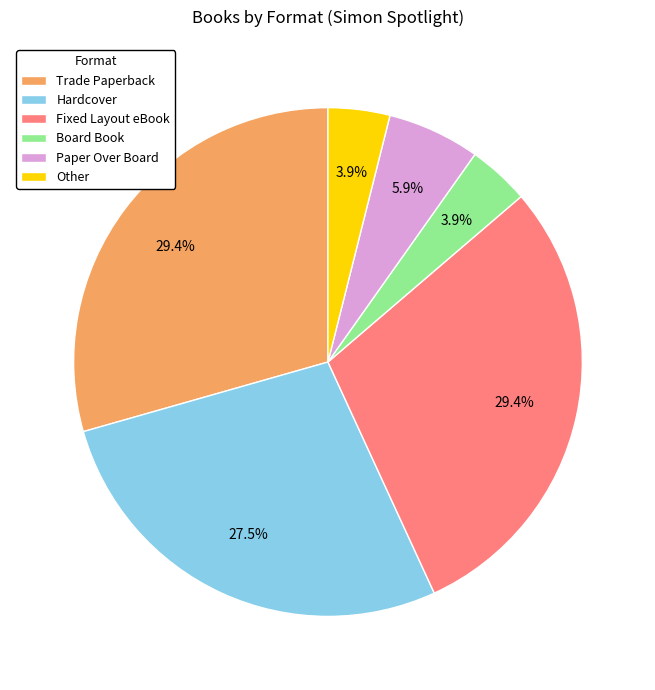

The Paper Over Board slice represents 1% of the pie. True or false?

False